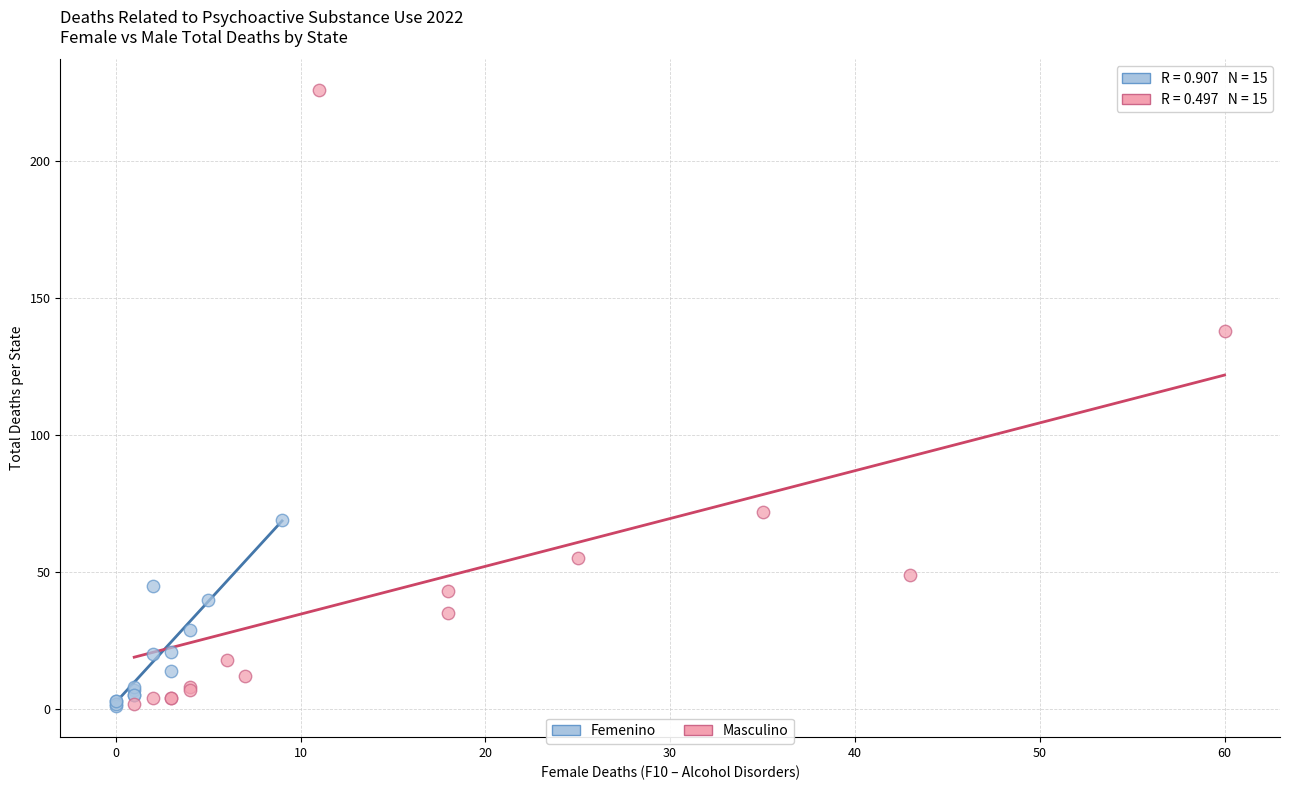

What are all the series names shown in the legend?

Femenino, Masculino